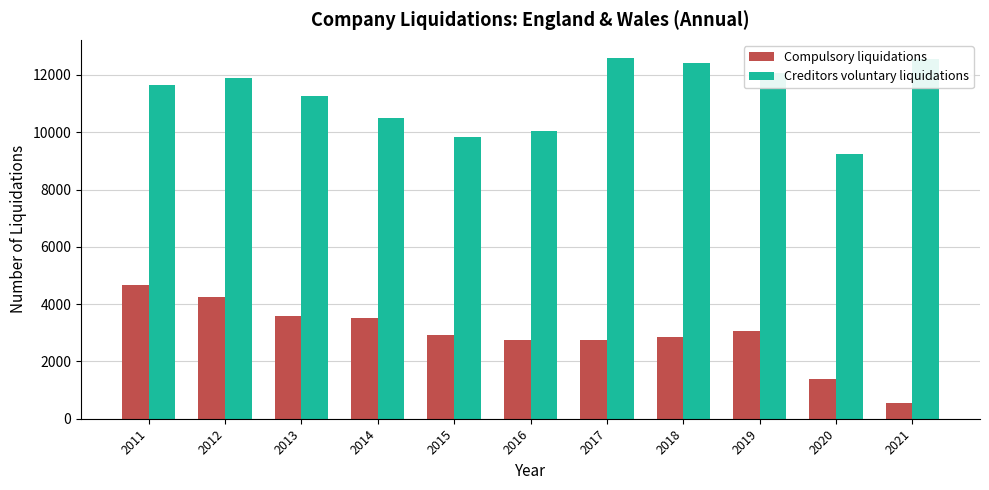

What is the difference between the maximum and minimum values in the Compulsory liquidations series?

4115